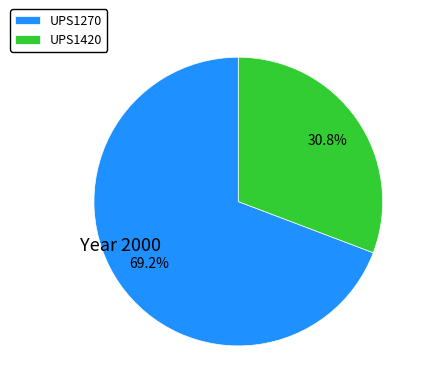

To the nearest percent, what is the combined percentage of UPS1270 and UPS1420?

100%